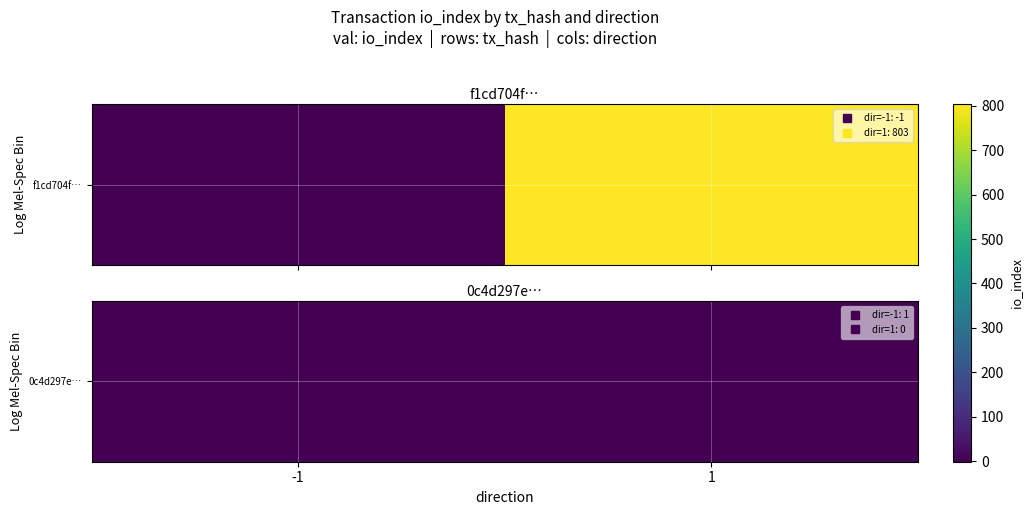

What is the sum of all values?

1